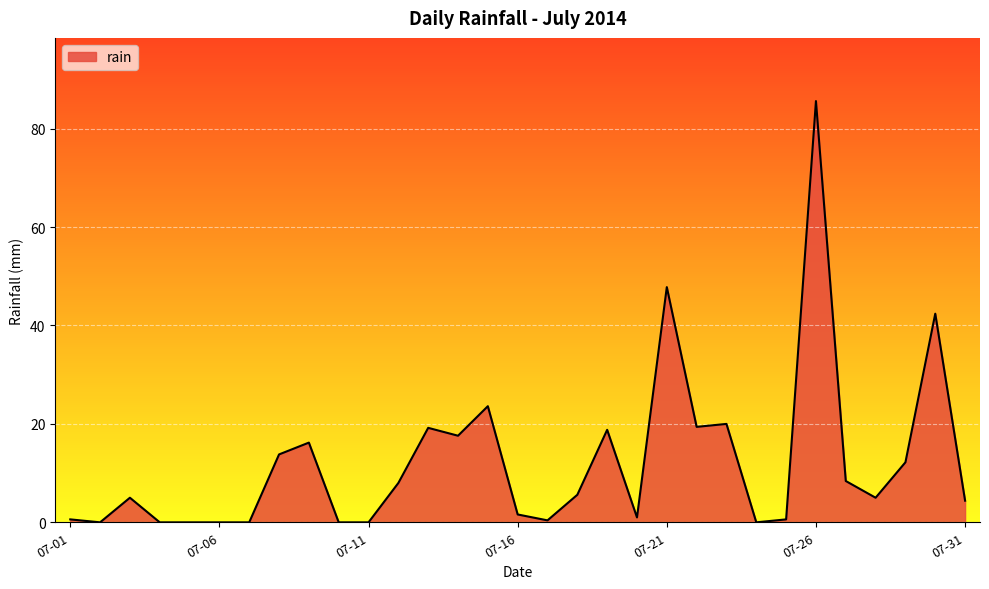

Does the chart display data point markers on the line(s)?

No